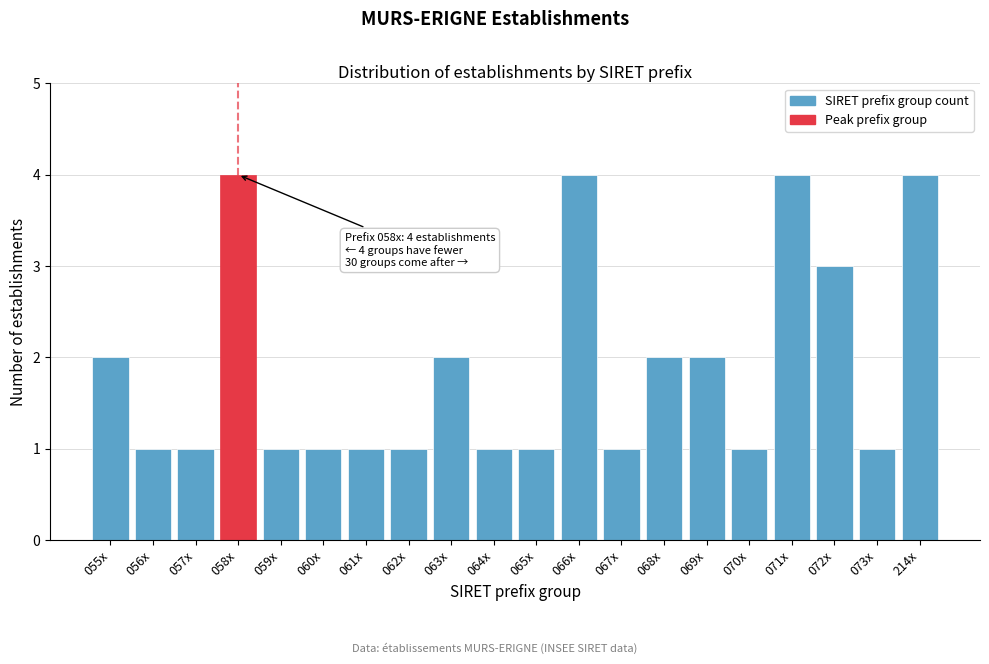

Reading left to right, list all the values displayed in this chart.

055x=2	056x=1	057x=1	058x=4	059x=1	060x=1	061x=1	062x=1	063x=2	064x=1	065x=1	066x=4	067x=1	068x=2	069x=2	070x=1	071x=4	072x=3	073x=1	214x=4